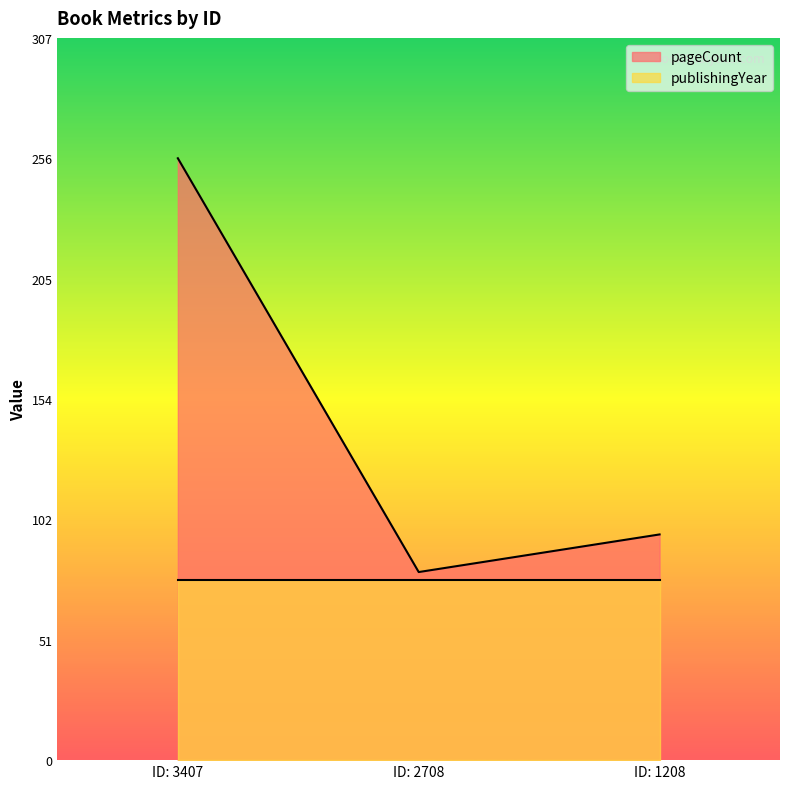

Between ID: 3407 and ID: 1208, which series saw the biggest shift?

pageCount